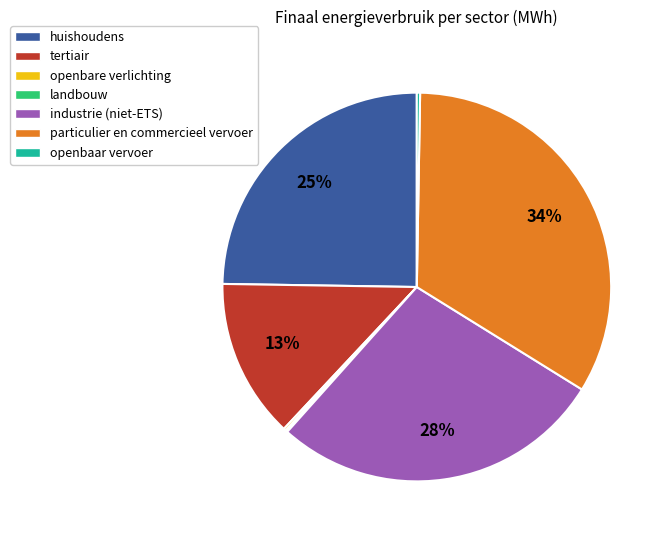

Which category has the biggest portion of the pie?

particulier en commercieel vervoer